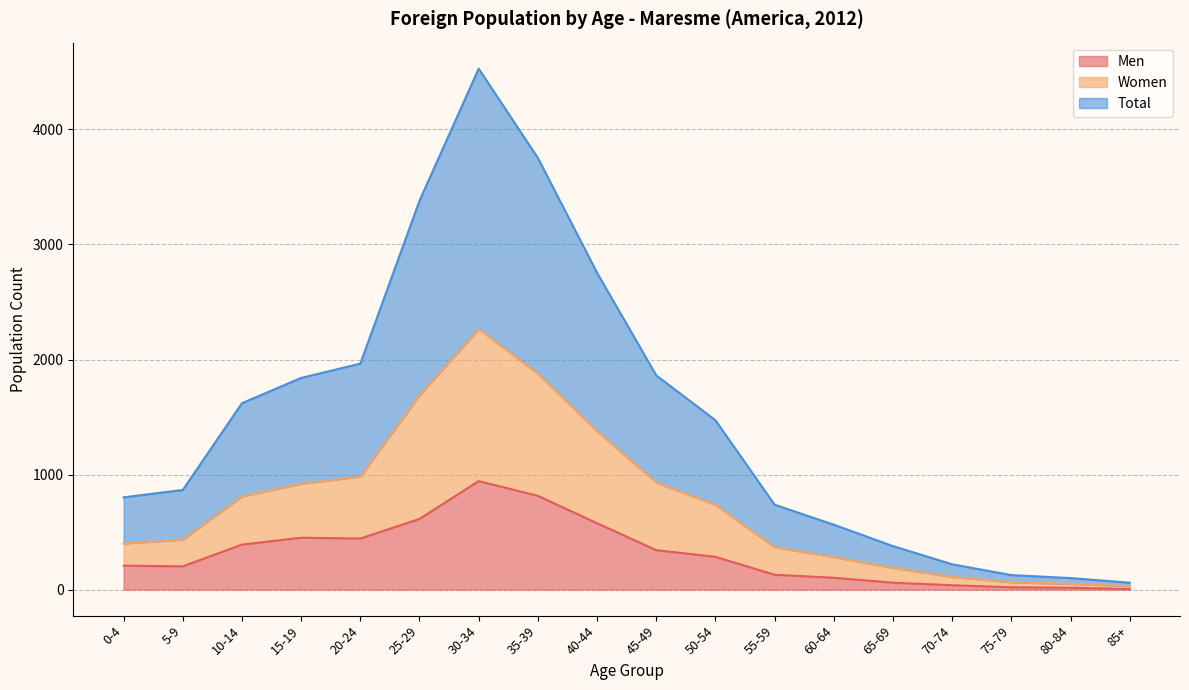

What is the approximate value of Men at 0-4?

208